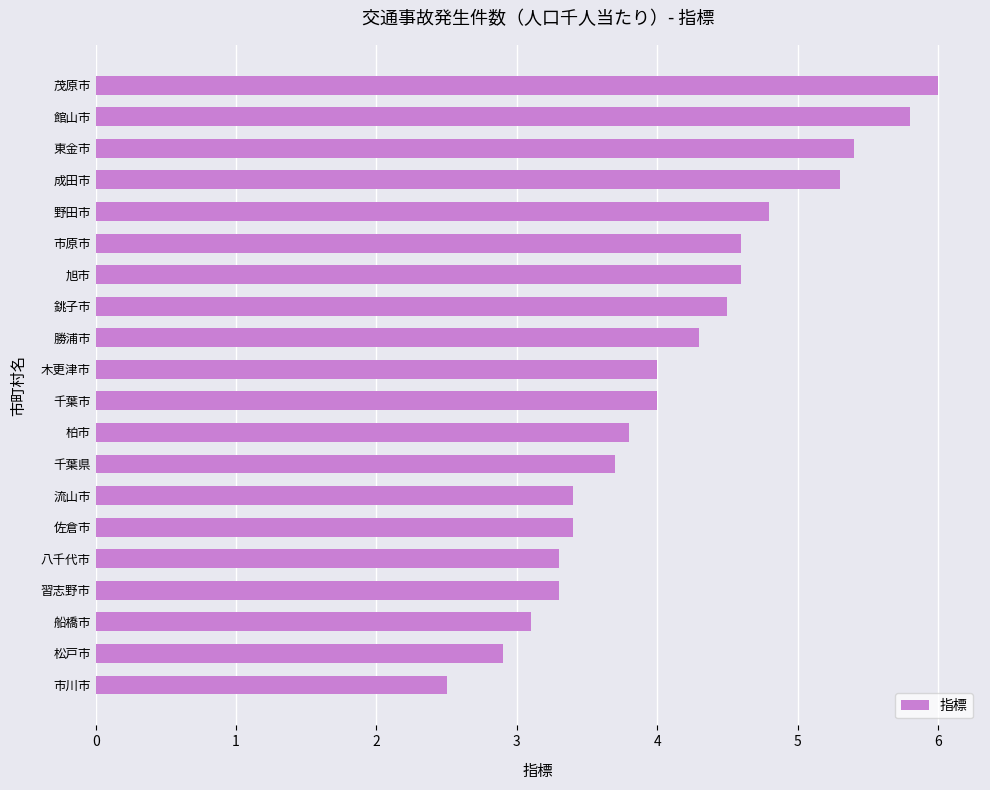

What is the minimum value shown in the chart?

2.5